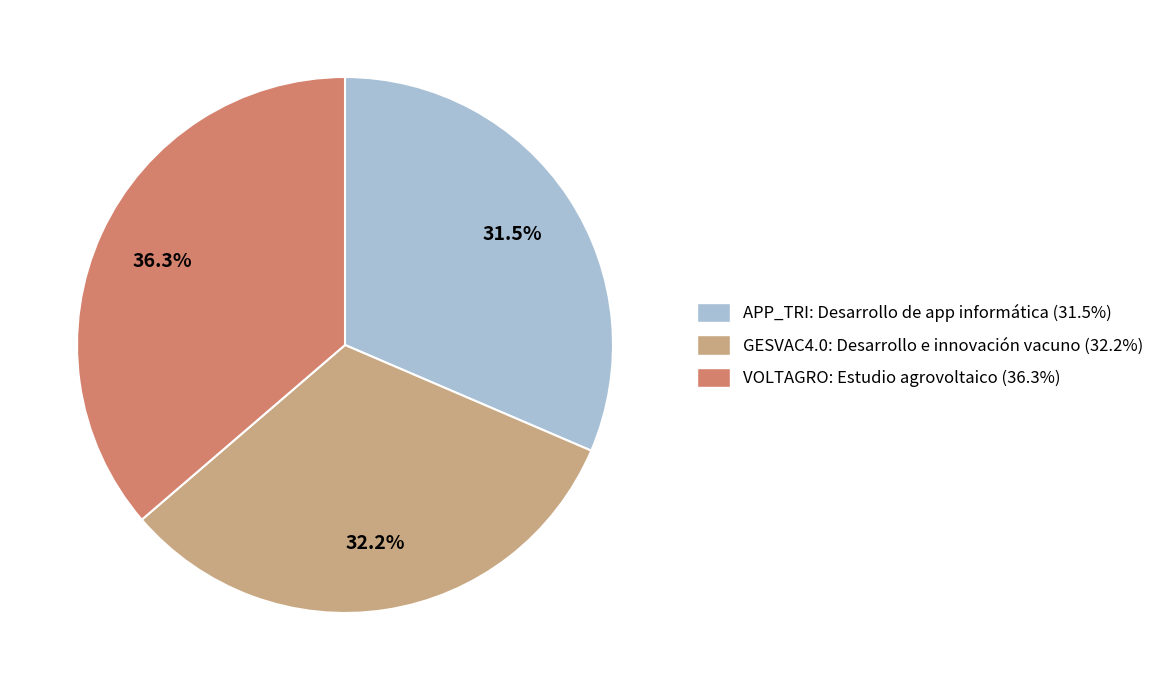

What percentage is the VOLTAGRO: Estudio agrovoltaico slice, to the nearest percent?

36%